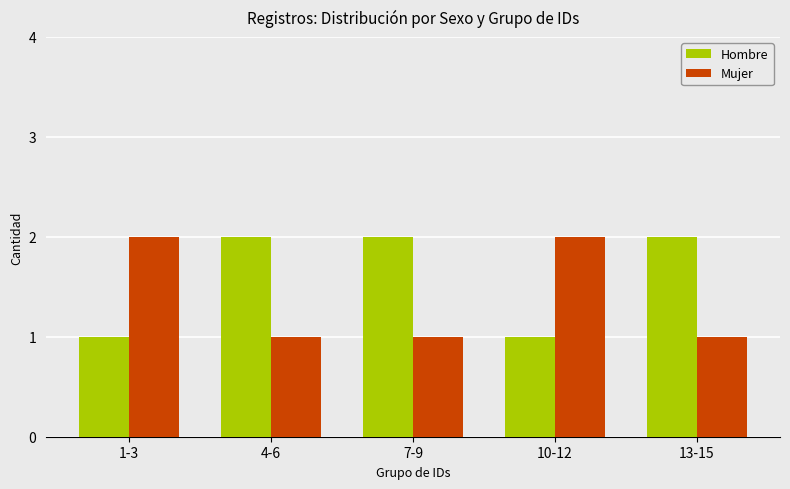

What position from the right is 10-12?

2